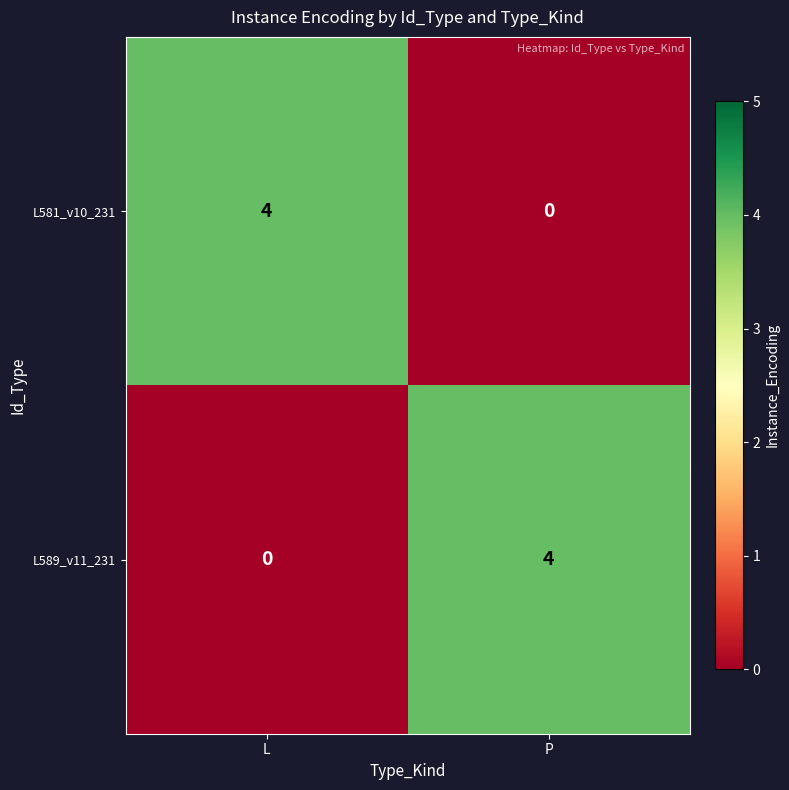

How many series are shown in this chart?

2